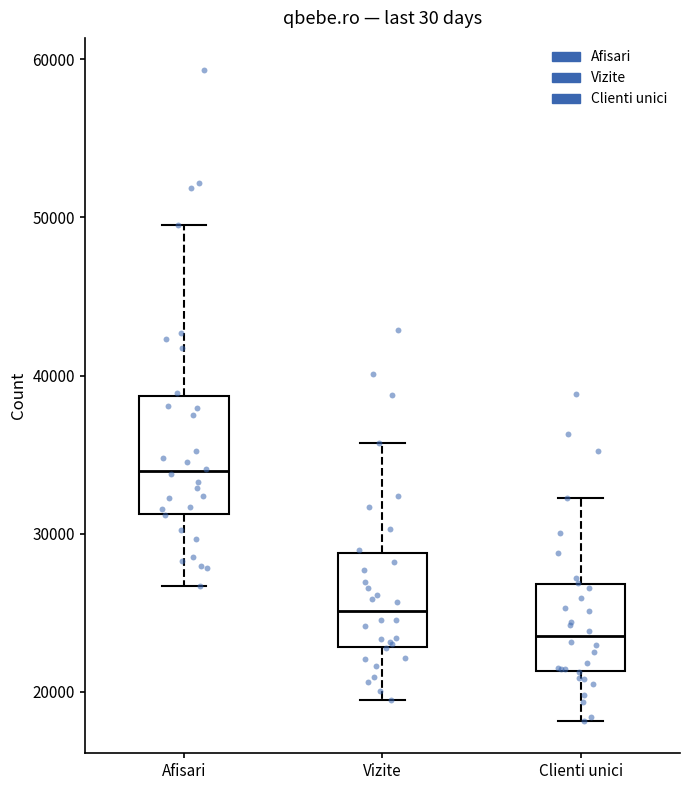

Comparing the boxes themselves (not the whiskers), which one is the tallest?

Afisari